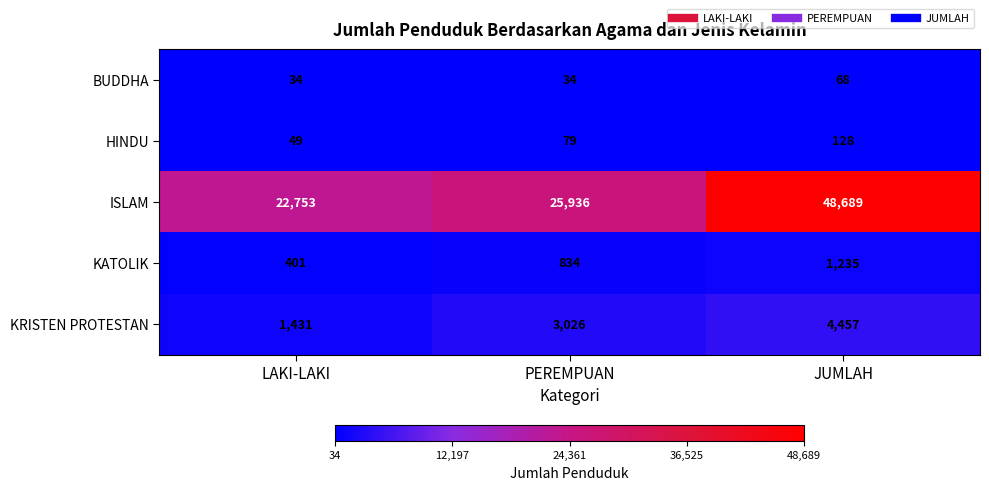

Rank the series by their maximum value, from highest to lowest.

ISLAM, KRISTEN PROTESTAN, KATOLIK, HINDU, BUDDHA